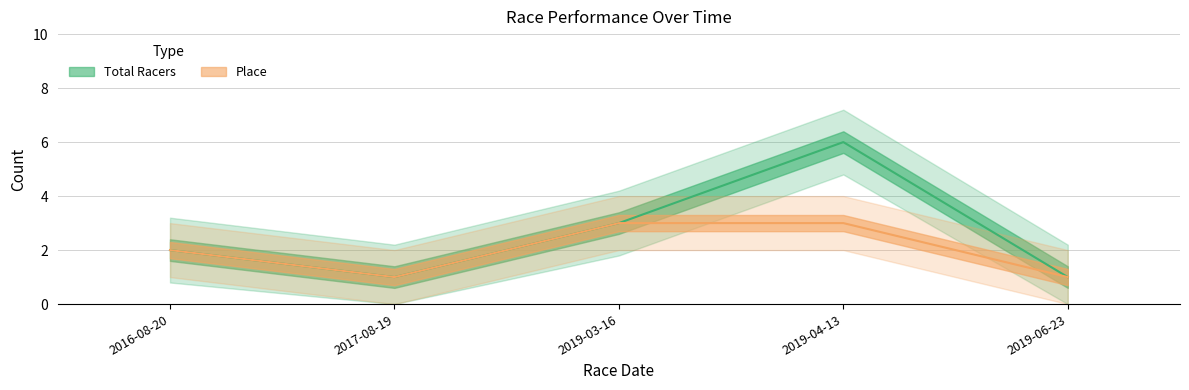

The Total Racers series shows 1 at 2017-08-19. True or false?

True